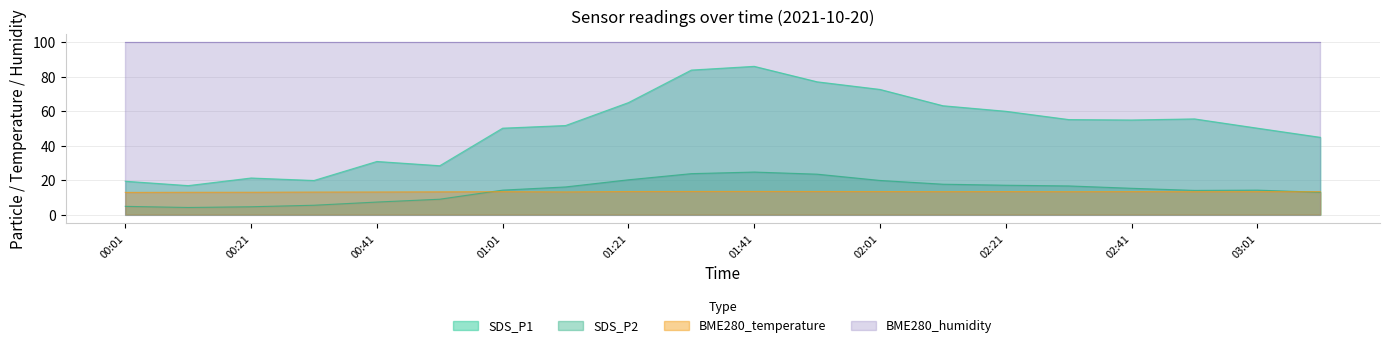

What is the total value across all series at 02:41?

183.6